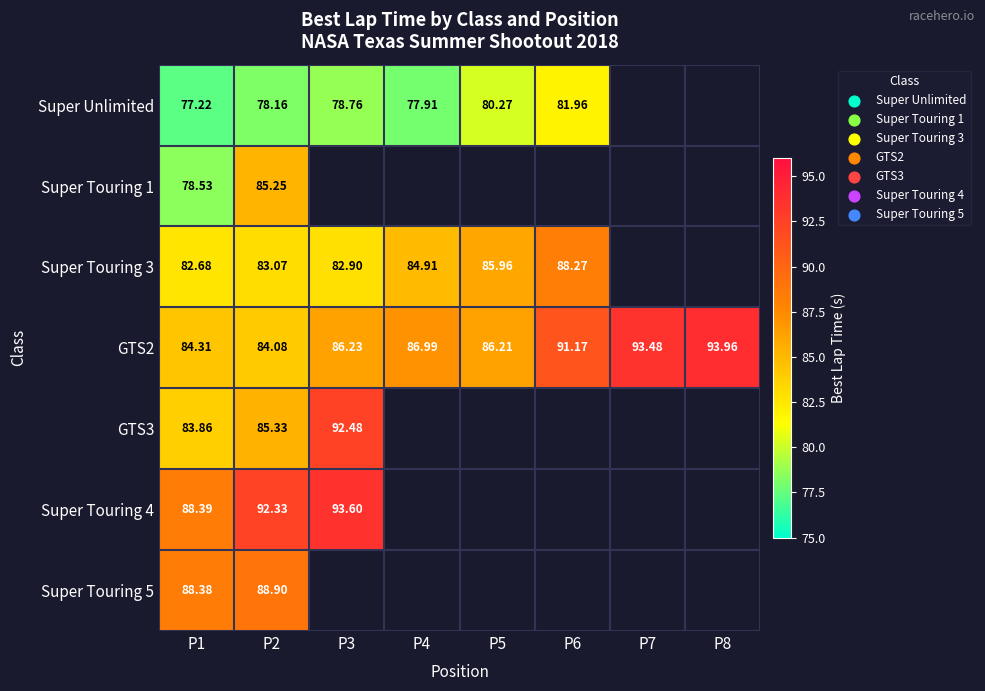

How many data points in Super Unlimited are above 80?

2